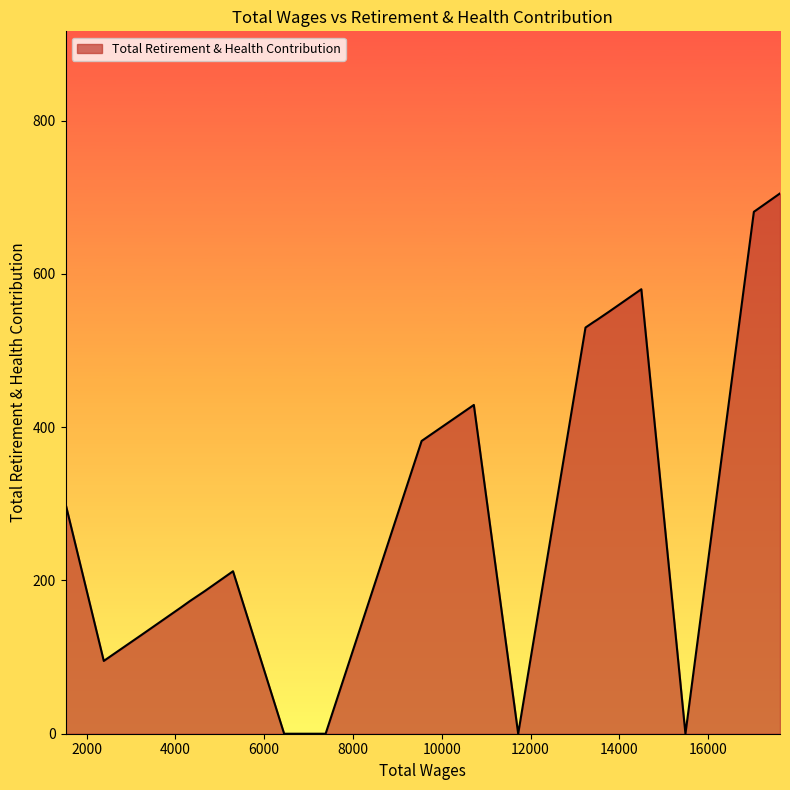

What is the maximum value shown in the chart?

705